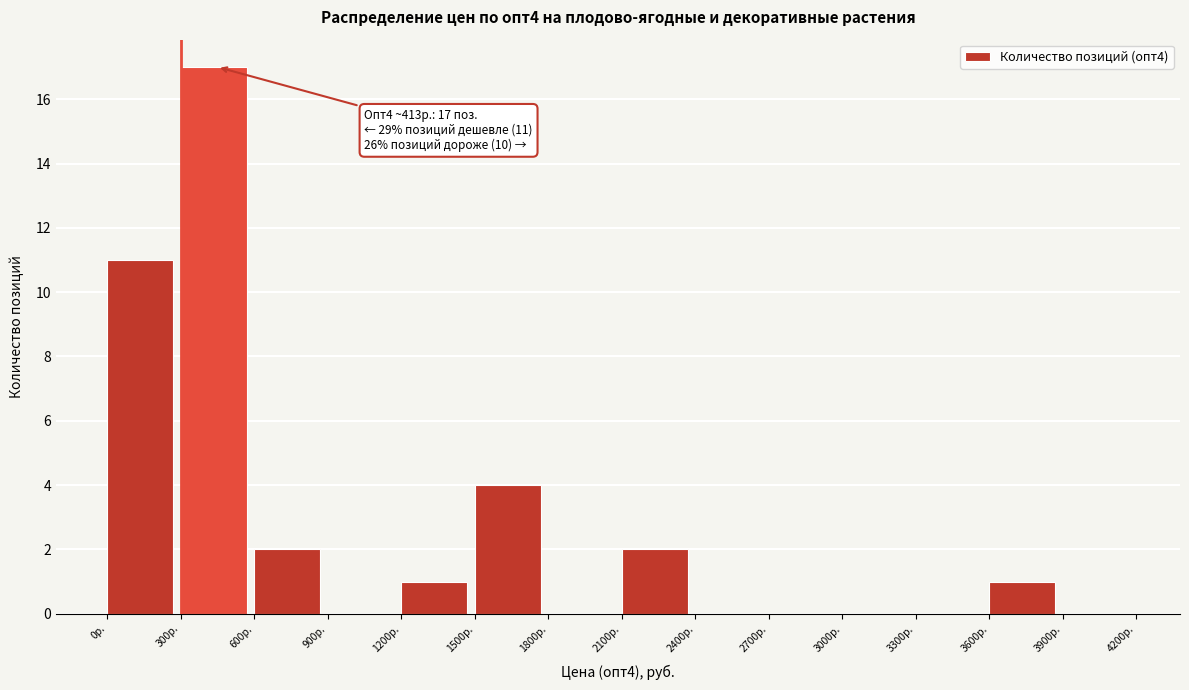

Over which range of the x-axis is the bar tallest?

300 to 600